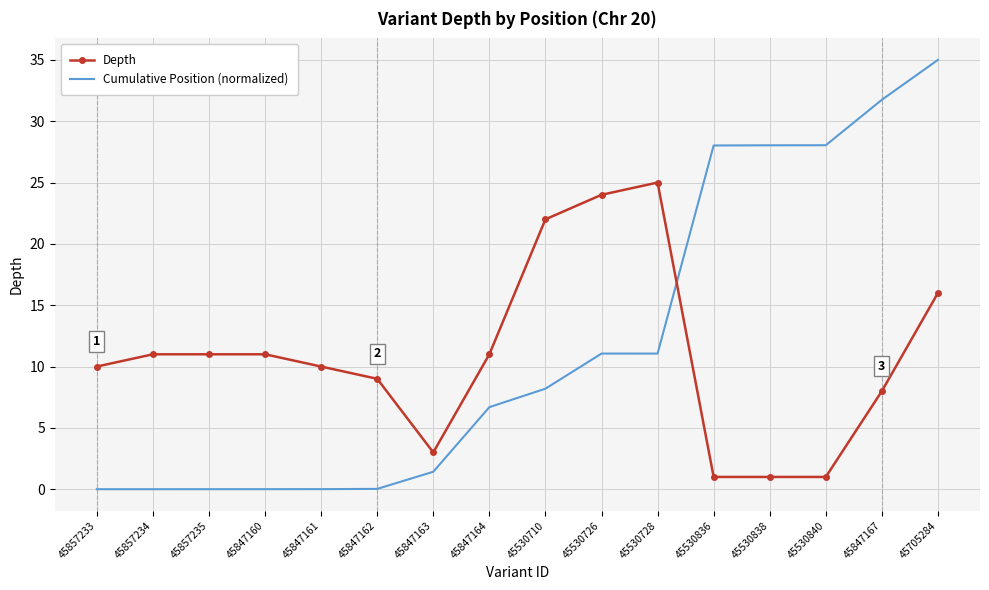

Which series has the widest spread of values?

Cumulative Position (normalized)